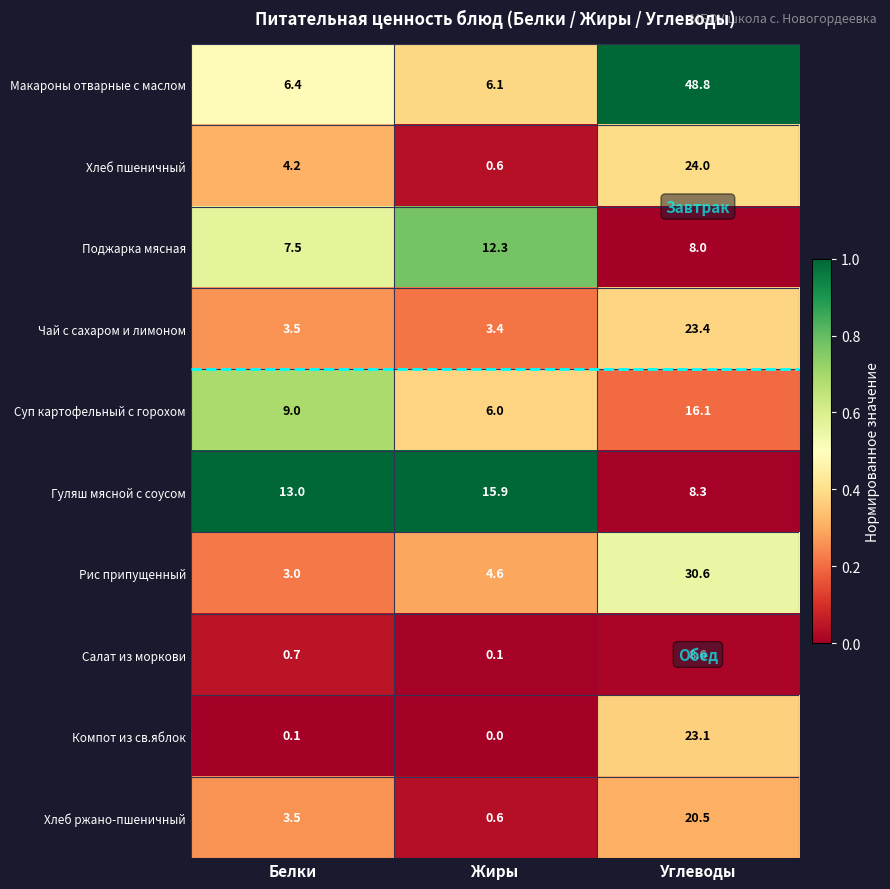

Which series has the widest spread of values?

Макароны отварные с маслом